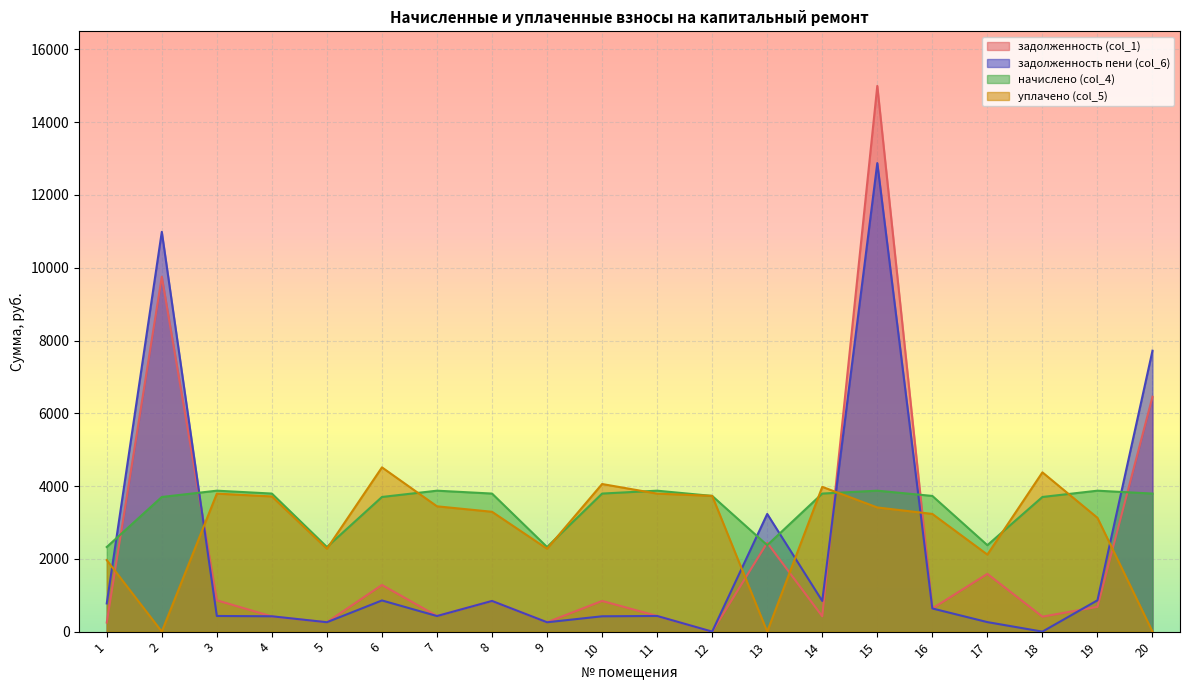

What is the difference between the maximum and minimum values in the начислено (col_4) series?

1548.0